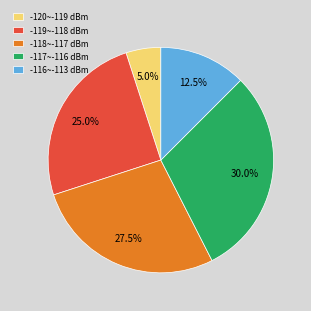

Rank the categories by value from highest to lowest.

-117~-116 dBm, -118~-117 dBm, -119~-118 dBm, -116~-113 dBm, -120~-119 dBm